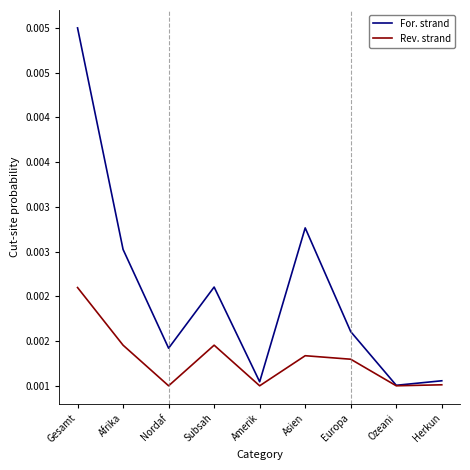

Which series has the largest range (max minus min)?

For. strand